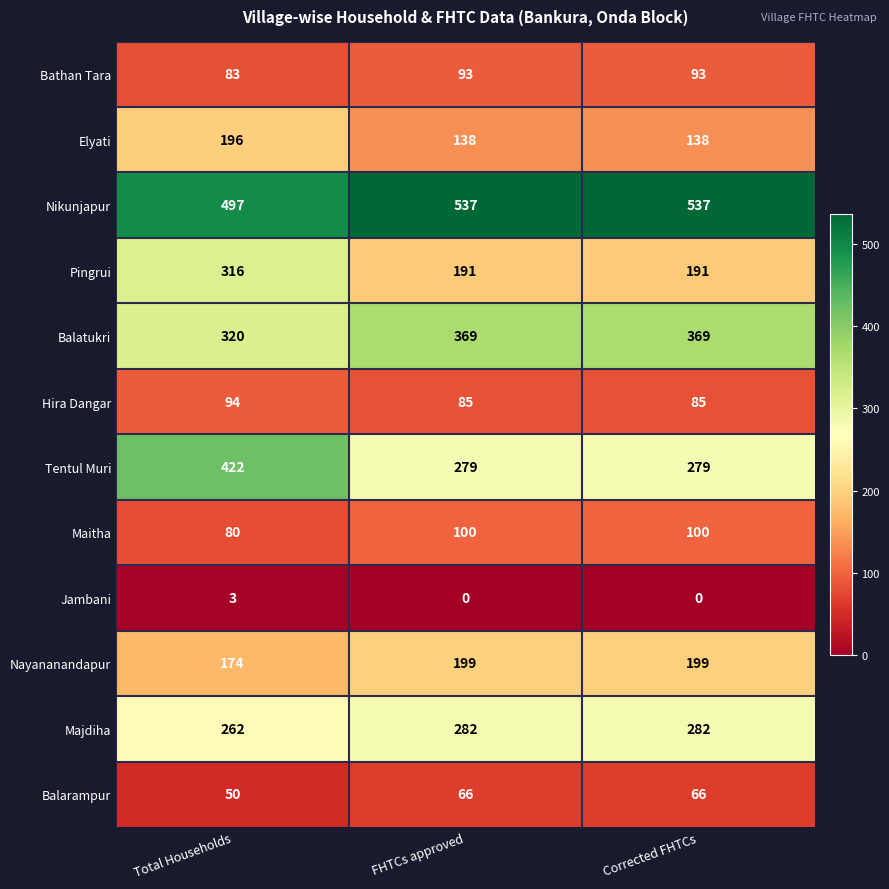

Is it true that Jambani equals 1 at Total Households?

False